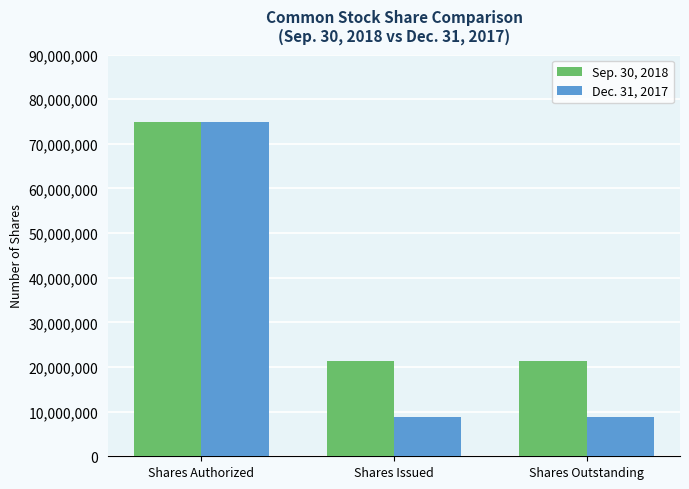

What is the average value of the Dec. 31, 2017 series?

30890833